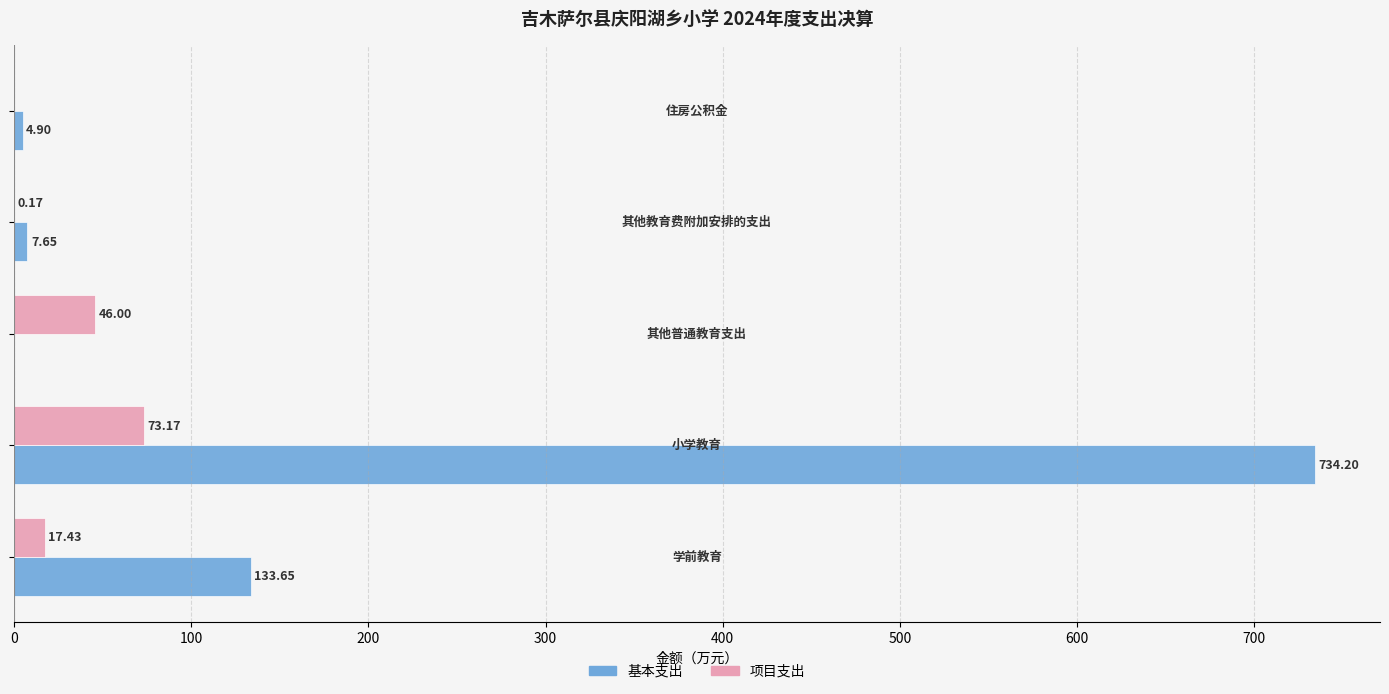

Which series has the largest total across all categories?

基本支出